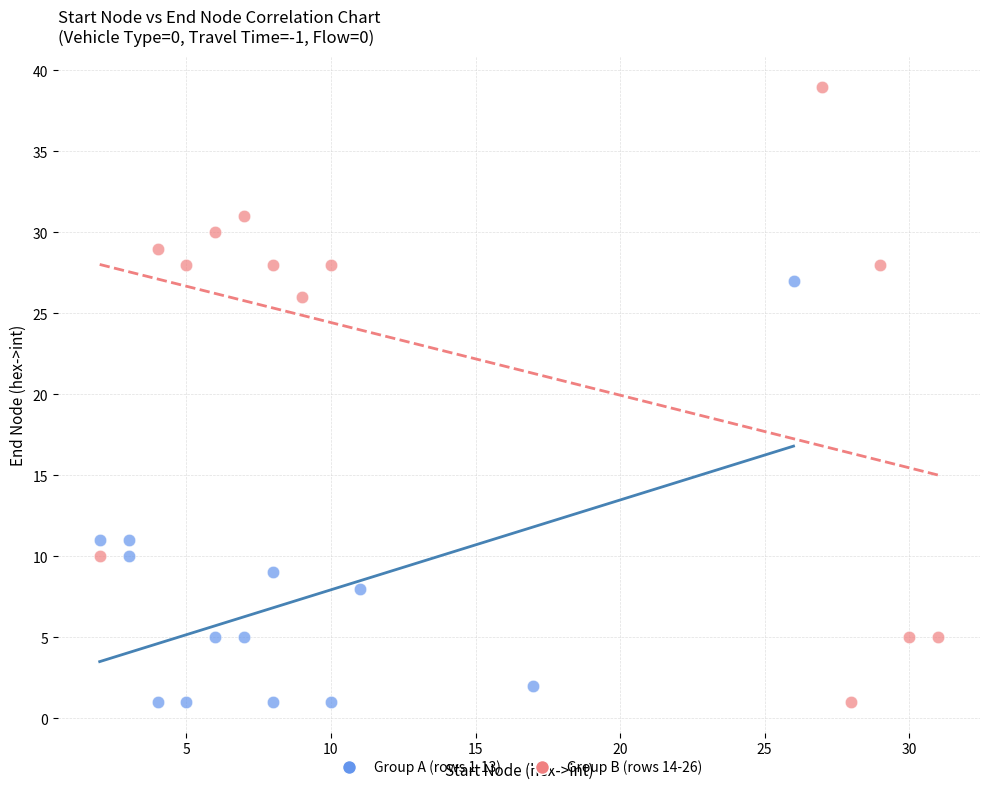

Which series reaches the maximum Y coordinate?

Group B (rows 14-26)